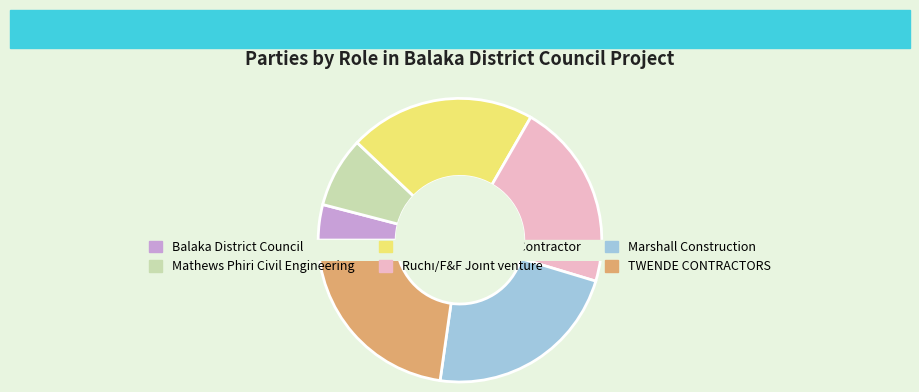

Does Marshall Construction account for over 50% of the chart?

No